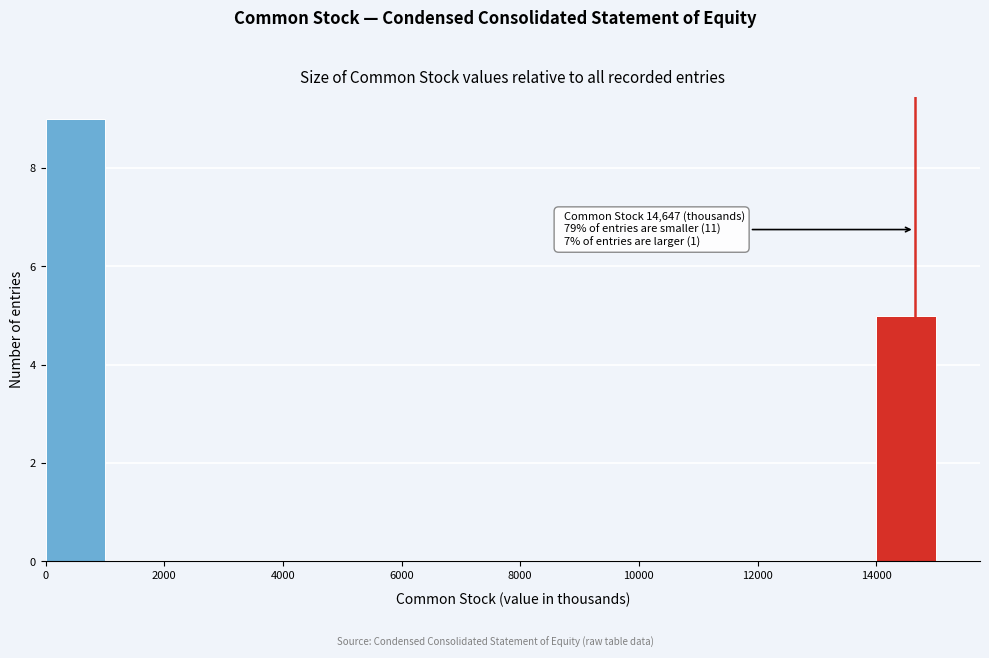

Over which range of the x-axis is the bar tallest?

0 to 1000